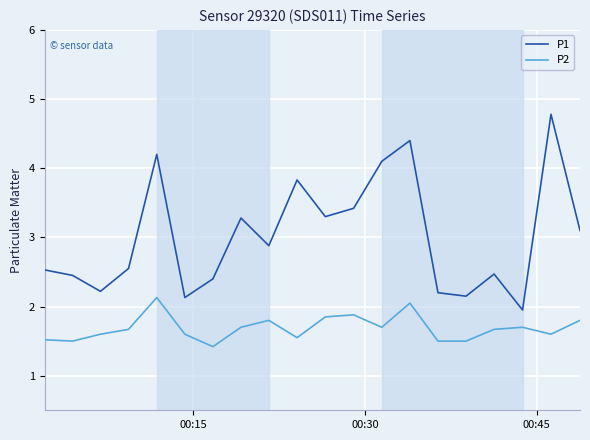

True or false: P1 and P2 cross at least once.

False